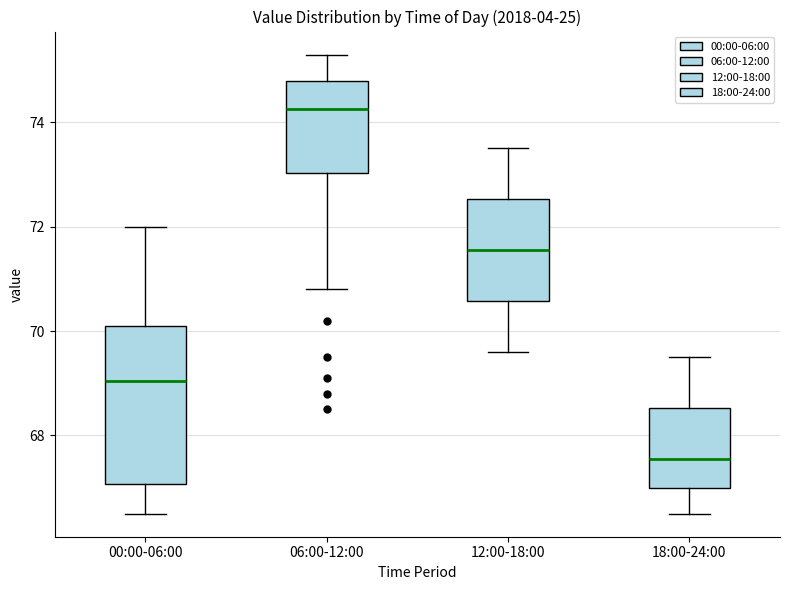

Where is the upper edge of the box for 06:00-12:00 on the y-axis? The values are not printed on the chart, so give them approximately, as read against the axis.

74.8